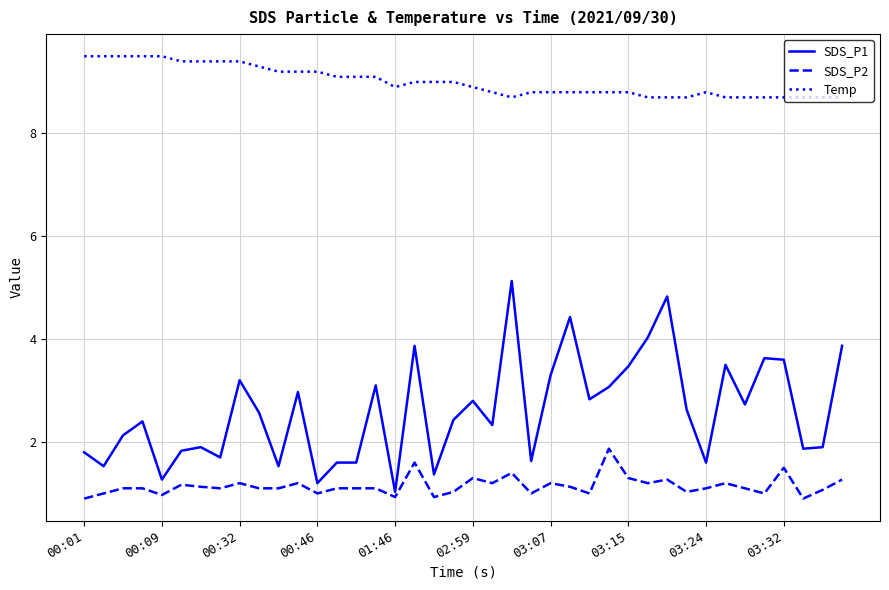

What is the average value of the Temp series?

9.0